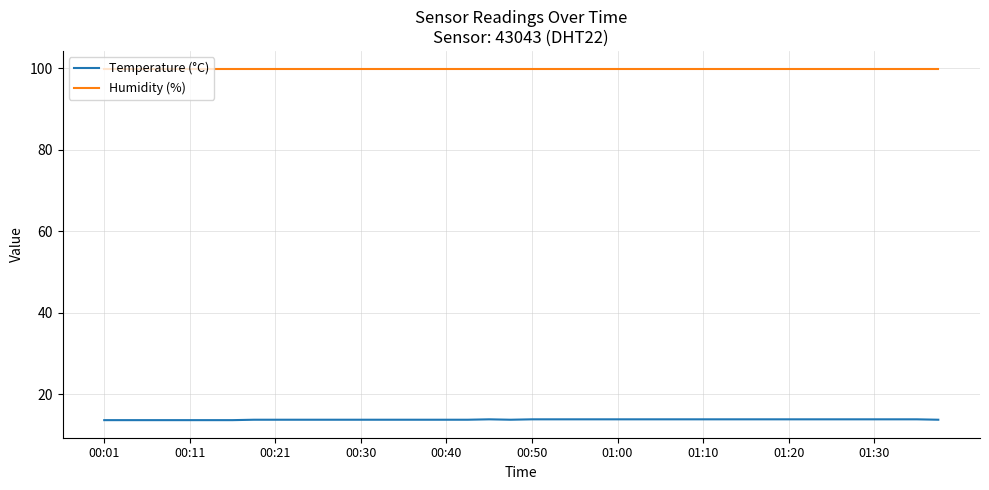

What is the smallest value displayed?

13.7